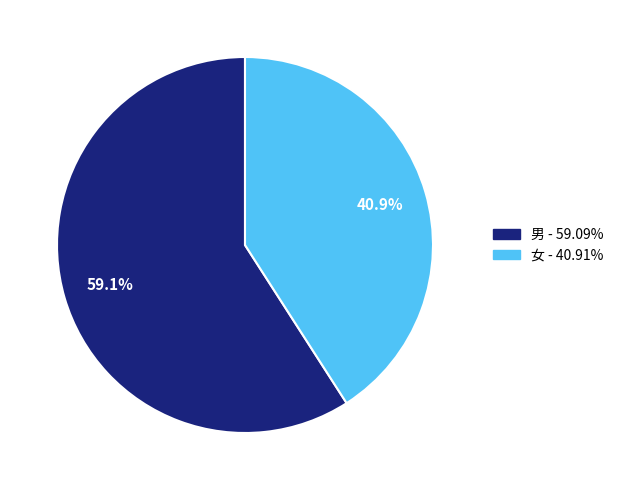

To the nearest percent, what portion does 男 represent?

59%